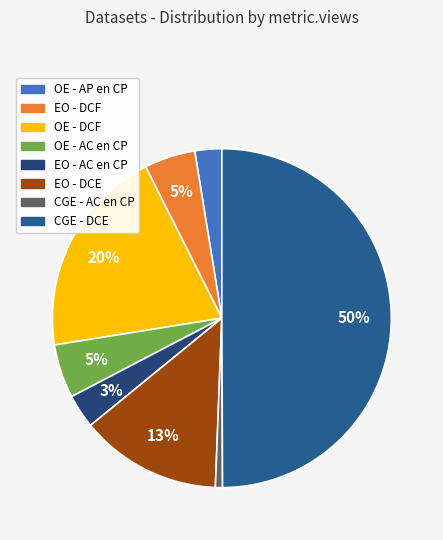

Between EO - DCF and EO - AC en CP, which is larger?

EO - DCF